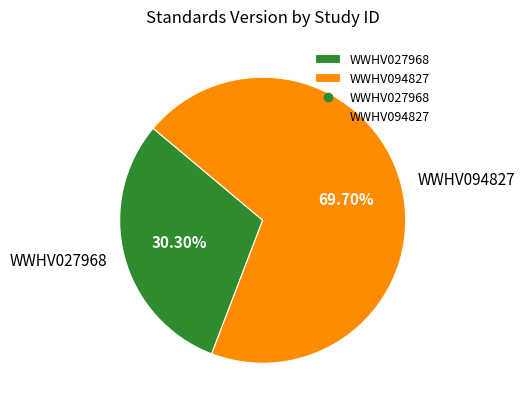

What percentage do WWHV027968 and WWHV094827 together represent?

100.0%